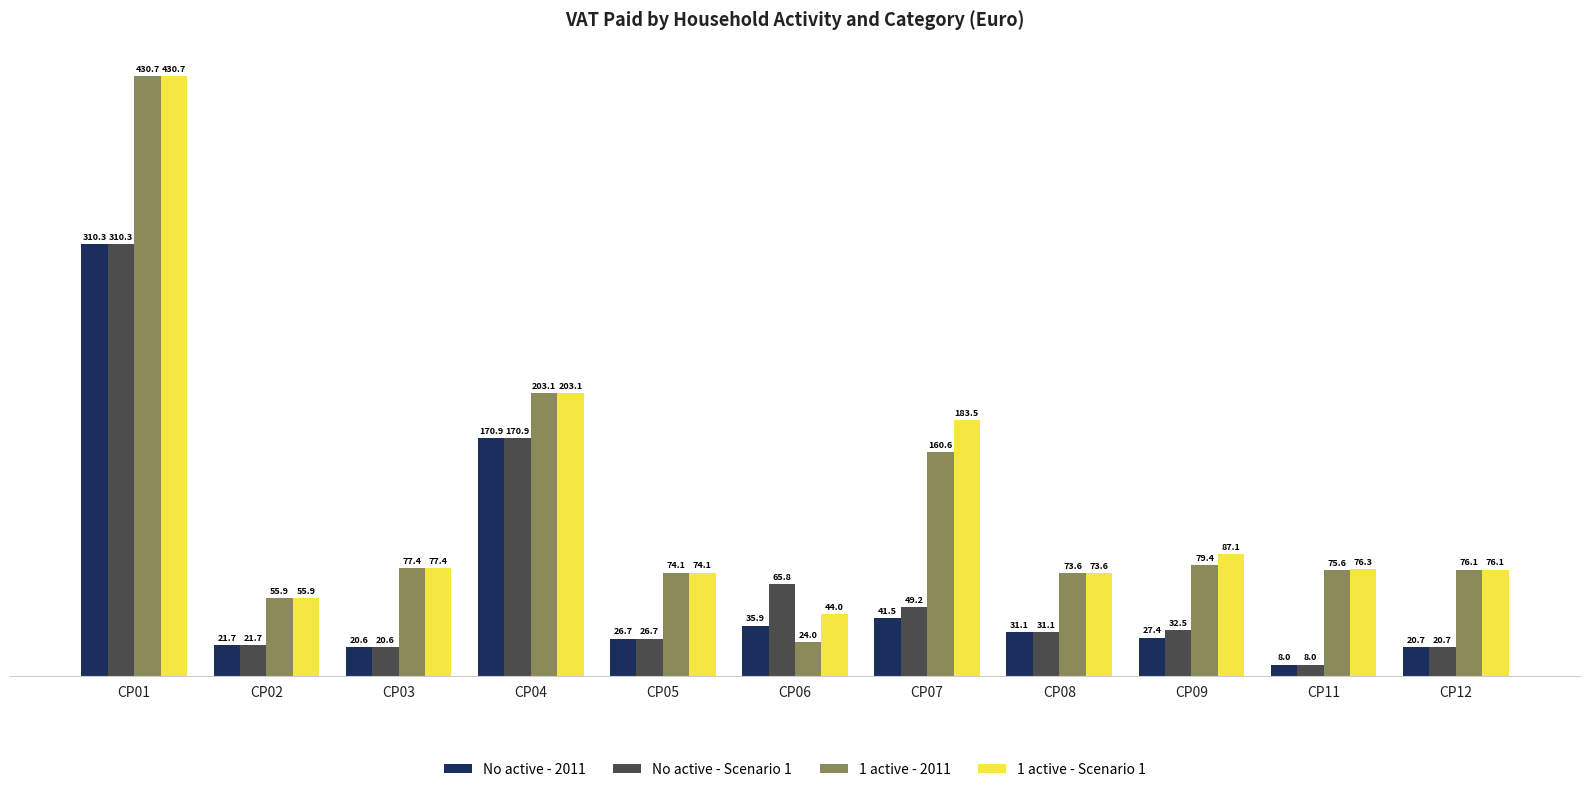

Reading left to right, list all the values displayed in this chart.

No active - 2011: CP01=310.3	CP02=21.7	CP03=20.6	CP04=170.9	CP05=26.7	CP06=35.9	CP07=41.5	CP08=31.1	CP09=27.4	CP11=8.0	CP12=20.7
No active - Scenario 1: CP01=310.3	CP02=21.7	CP03=20.6	CP04=170.9	CP05=26.7	CP06=65.8	CP07=49.2	CP08=31.1	CP09=32.5	CP11=8.0	CP12=20.7
1 active - 2011: CP01=430.7	CP02=55.9	CP03=77.4	CP04=203.1	CP05=74.1	CP06=24.0	CP07=160.6	CP08=73.6	CP09=79.4	CP11=75.6	CP12=76.1
1 active - Scenario 1: CP01=430.7	CP02=55.9	CP03=77.4	CP04=203.1	CP05=74.1	CP06=44.0	CP07=183.5	CP08=73.6	CP09=87.1	CP11=76.3	CP12=76.1